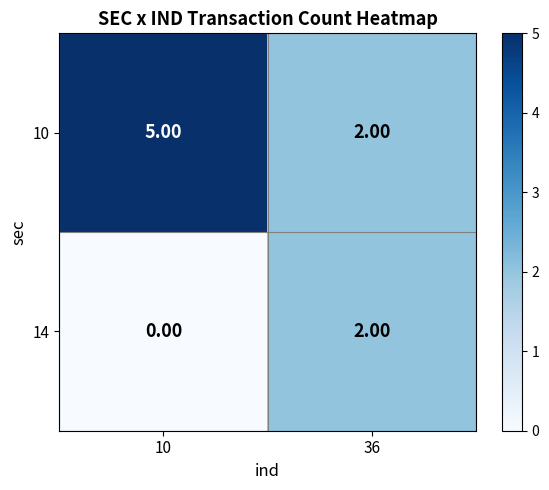

Which series has the largest total across all categories?

10